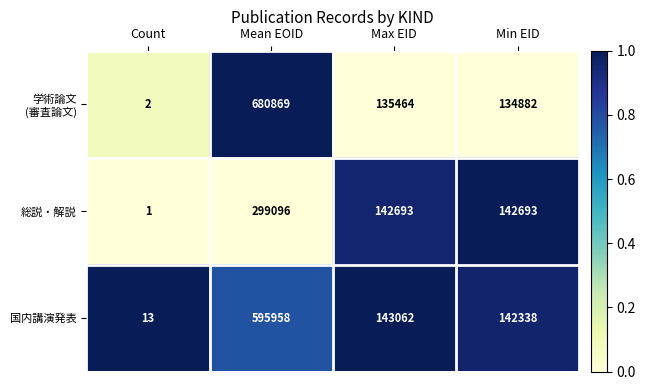

Is it true that 総説・解説 equals 0 at Count?

False